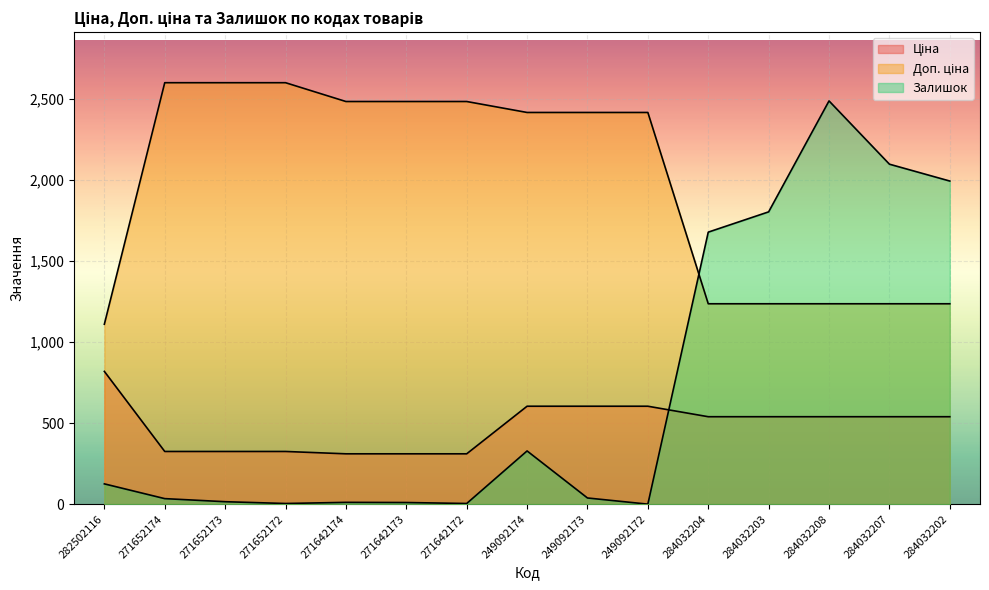

List the series in order of their overall mean, lowest first.

Ціна, Залишок, Доп. ціна